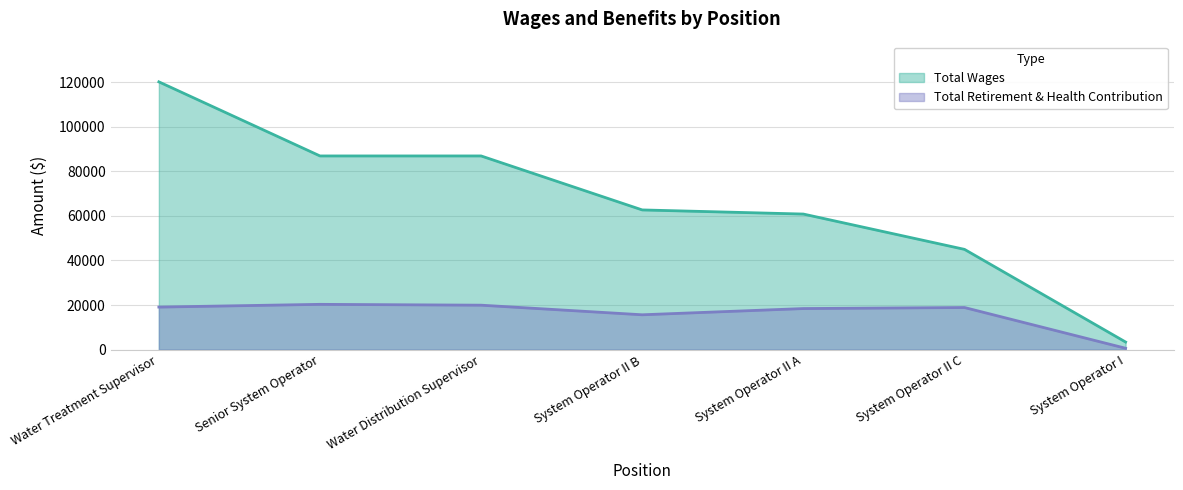

What is the maximum value shown in the chart?

120159